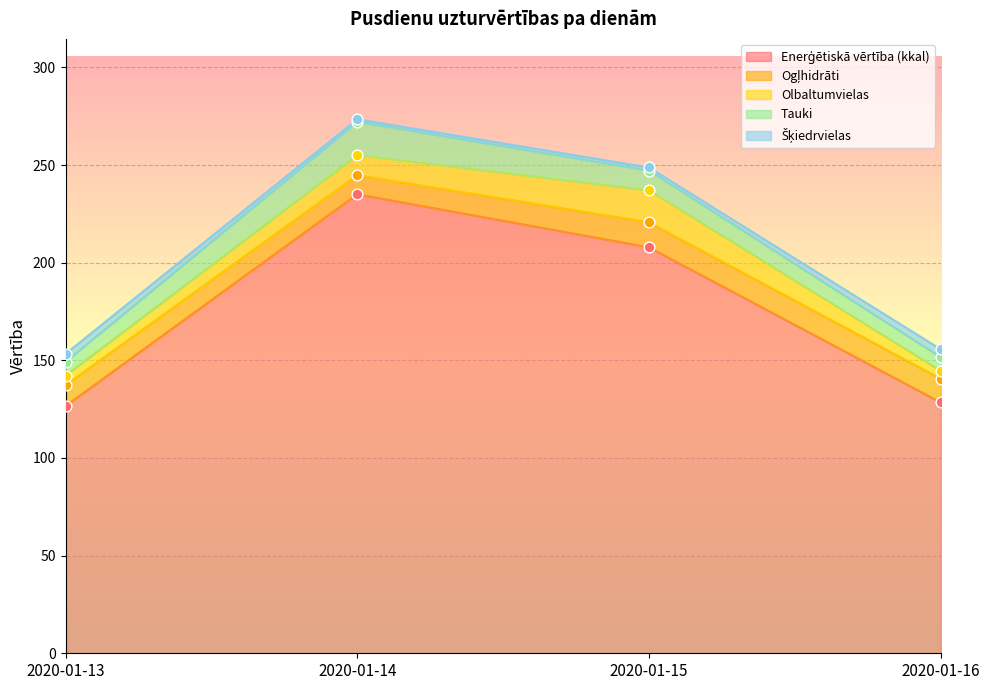

Which series has the largest total across all categories?

Enerģētiskā vērtība (kkal)